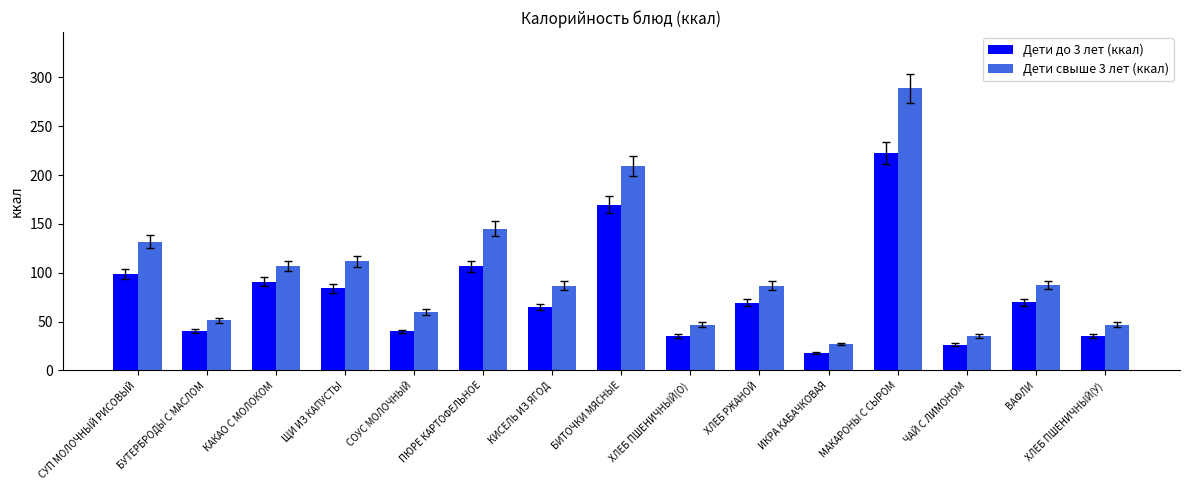

Rank the series by their maximum value, from lowest to highest.

Дети до 3 лет (ккал), Дети свыше 3 лет (ккал)